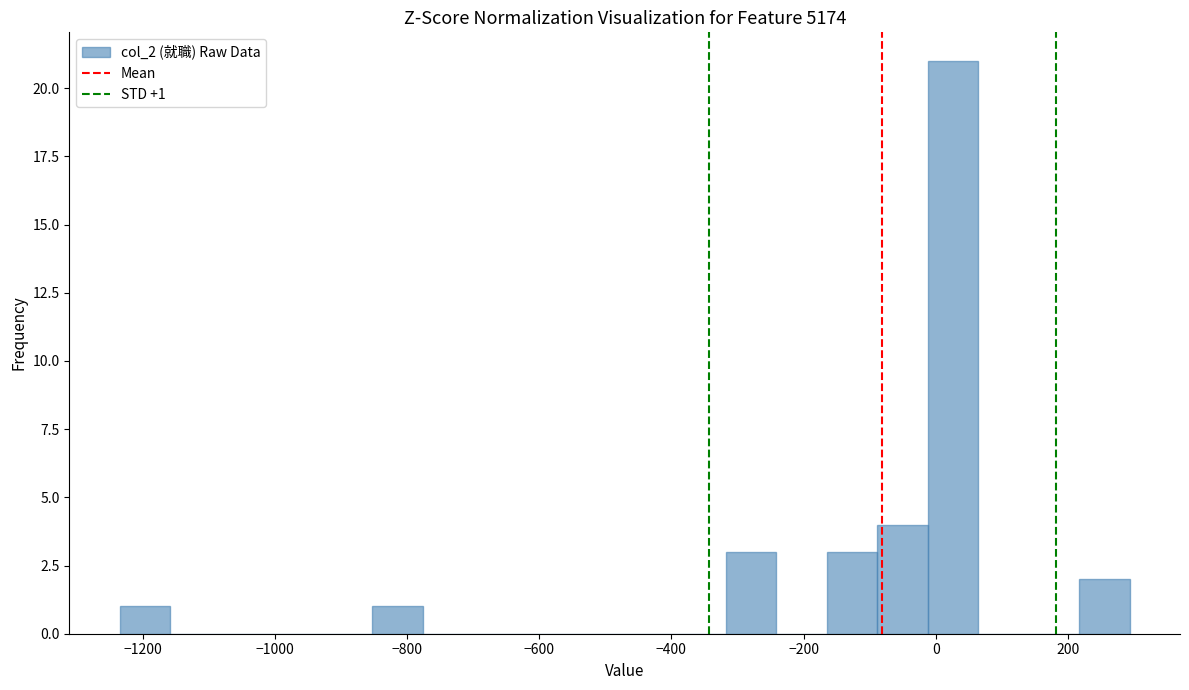

Around what value on the x-axis is the tallest bar? Give the approximate position of its centre, as read against the axis.

20